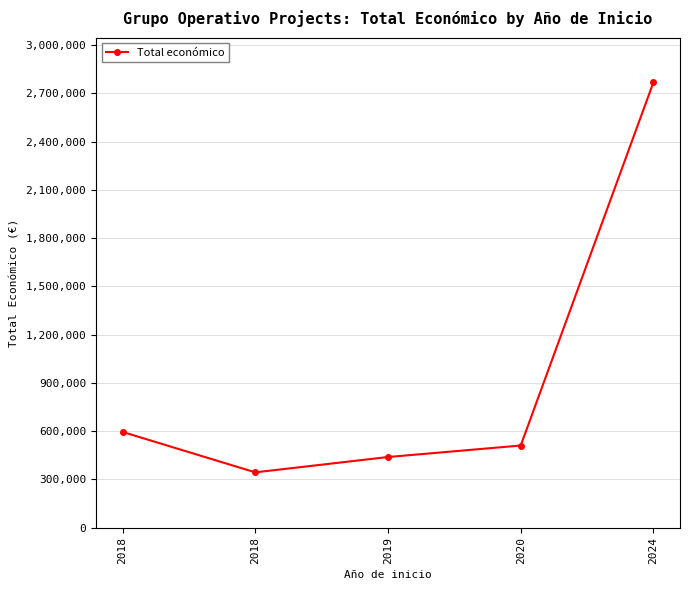

Where is the first local minimum?

2018